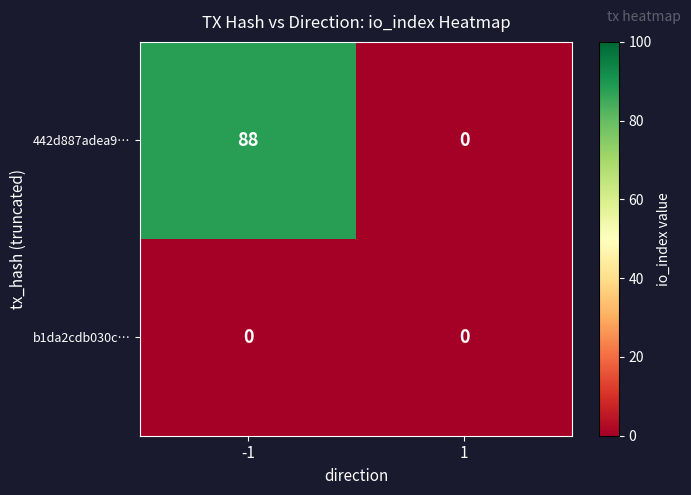

Reading left to right, what are all the values shown in this chart?

442d887adea9…: -1=88	1=0
b1da2cdb030c…: -1=0	1=0